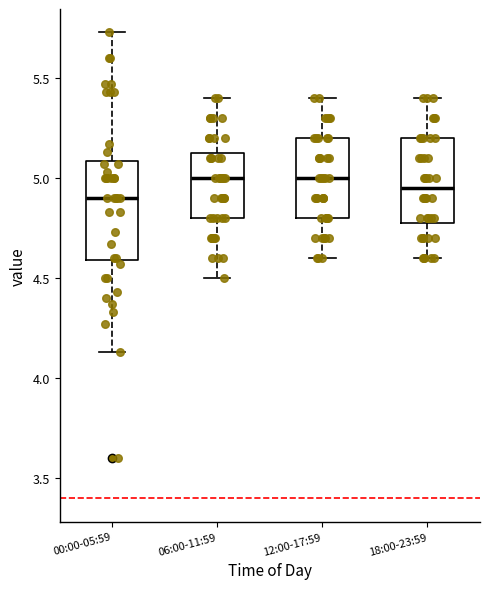

Where is the upper edge of the box for 18:00-23:59 on the y-axis? The values are not printed on the chart, so give them approximately, as read against the axis.

5.20